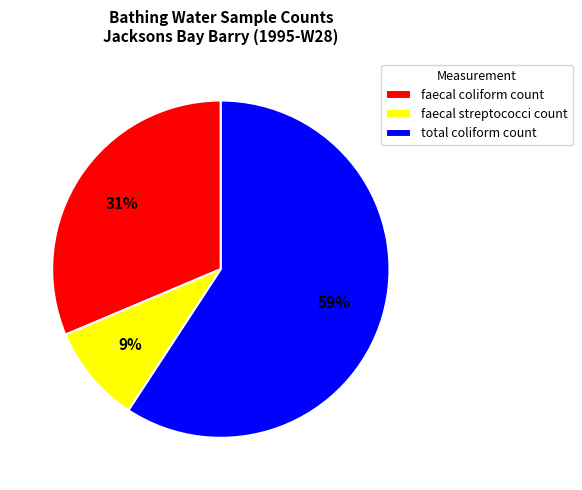

To the nearest percent, what percentage of the pie is faecal streptococci count?

9%